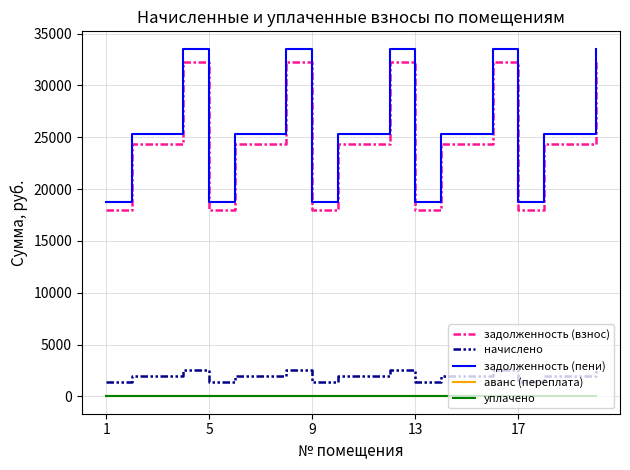

Is this an area chart (filled region under the line)?

No